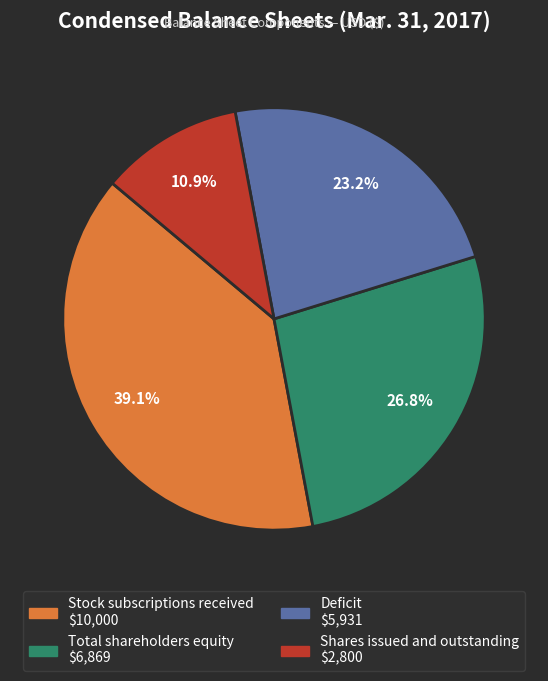

To the nearest percent, what is the difference between the largest and smallest slice percentages?

28%